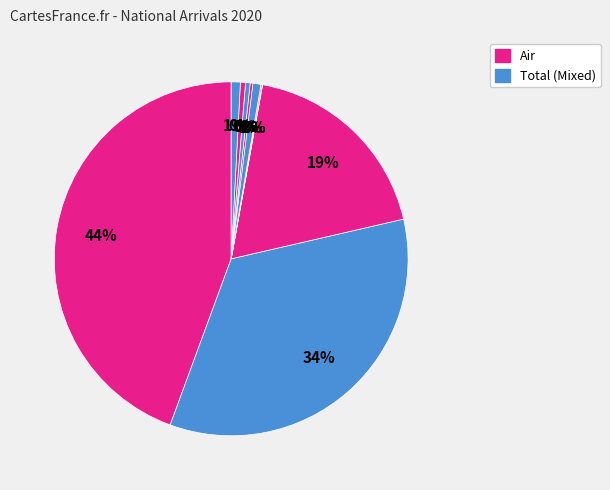

To the nearest percent, what is the average slice percentage?

8%